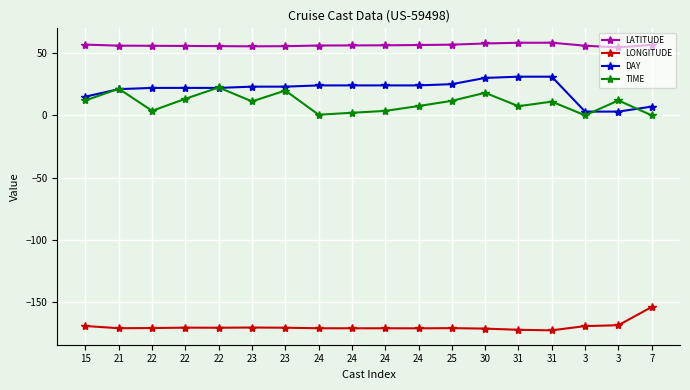

At which label is LATITUDE closest to 56?

24